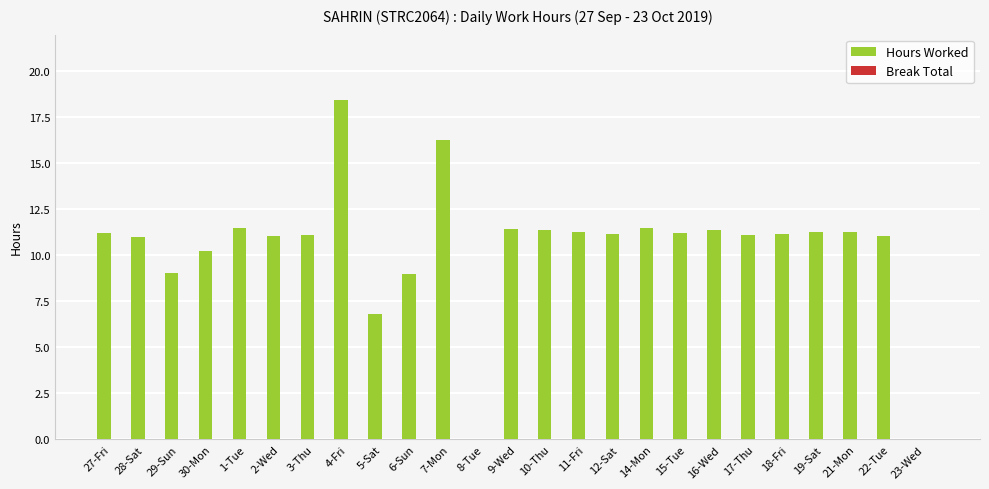

What is the greatest value displayed?

18.5